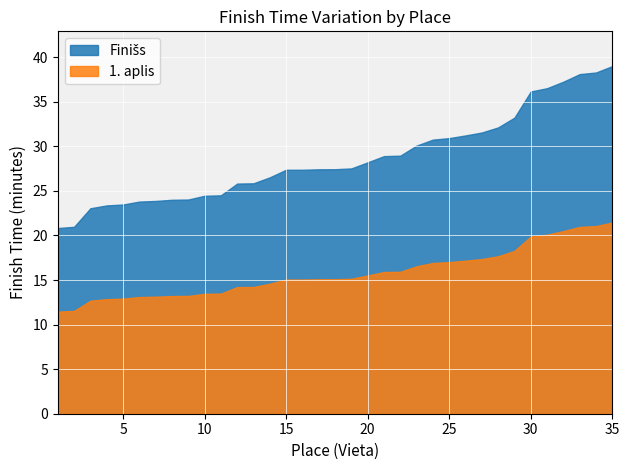

What is the value of the Vieta point at the 25th from the left?

25.0